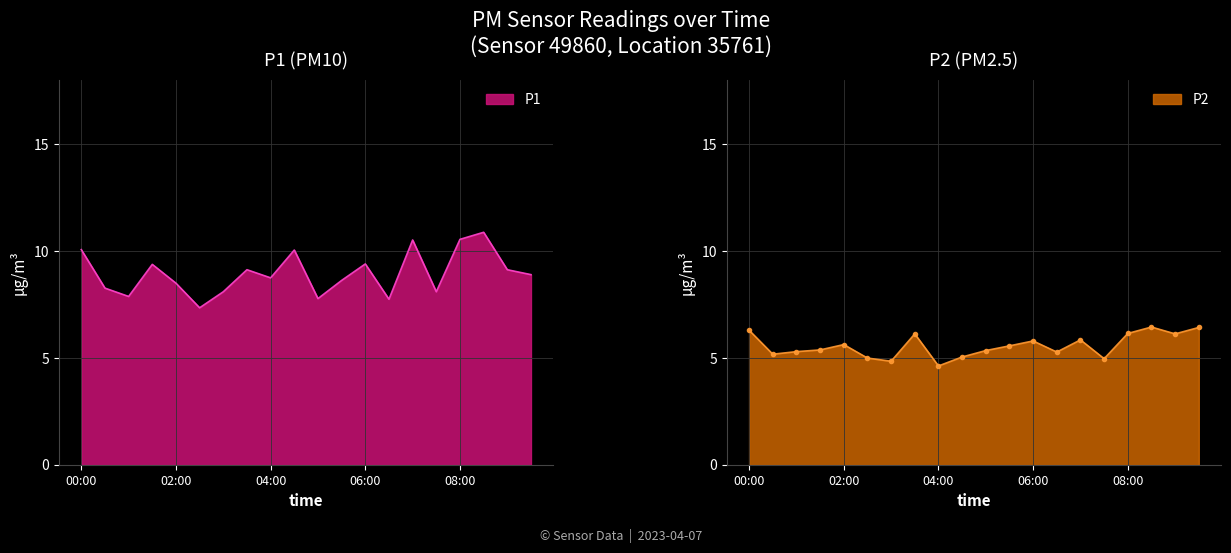

Read the P2 value at 06:00.

5.8